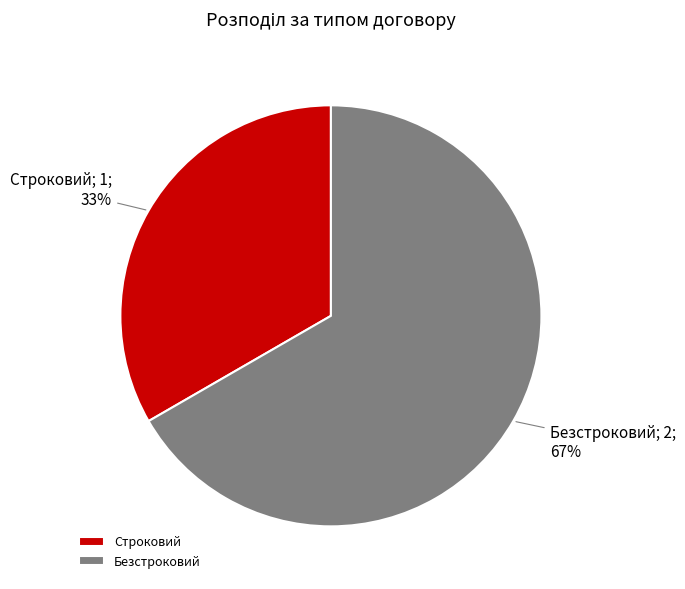

Which slice represents more than half of the pie?

Безстроковий